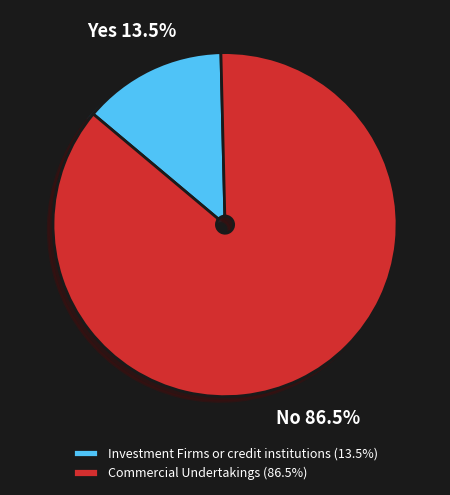

The Investment Firms or credit institutions slice represents 1% of the pie. True or false?

False